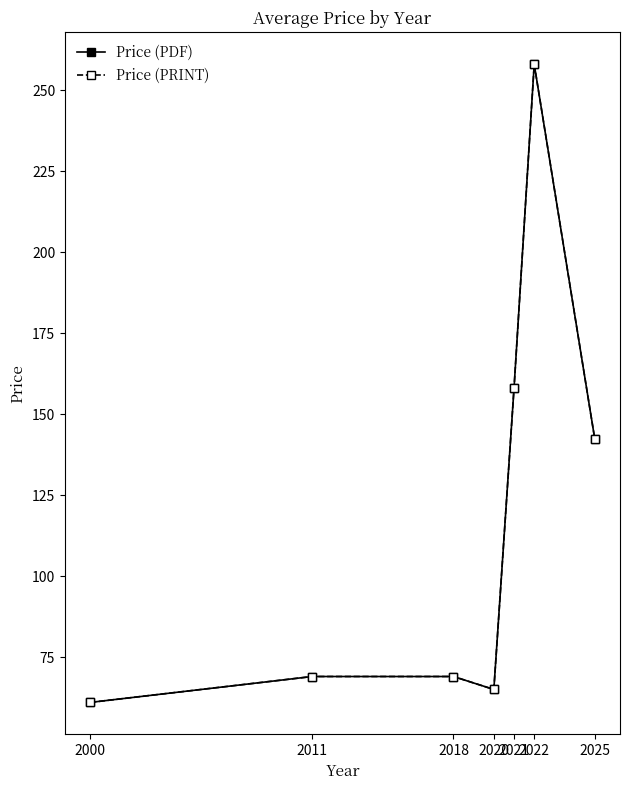

What is the greatest value displayed?

258.0